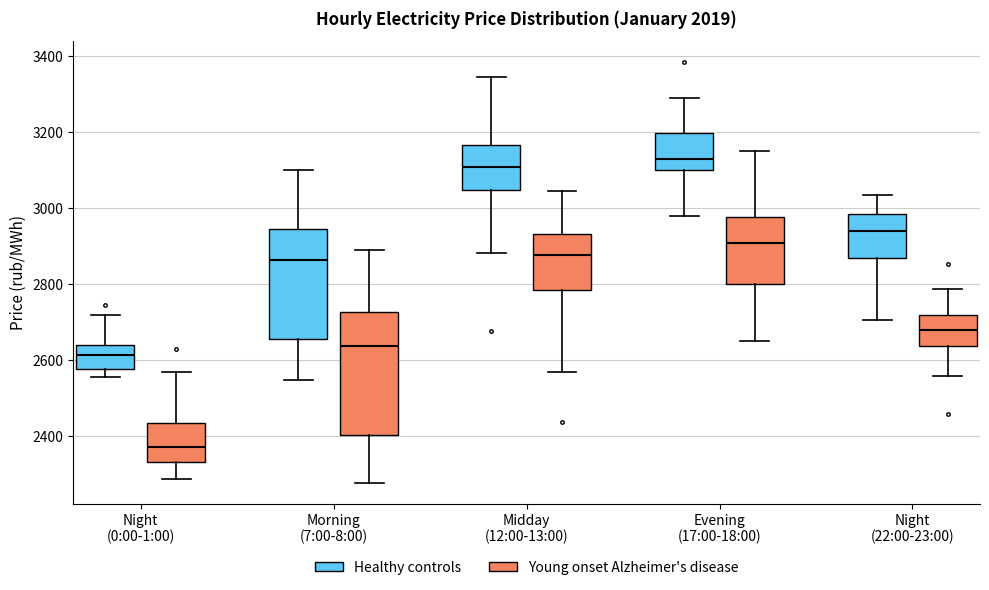

Where is the lower edge of the box for Midday (12:00-13:00) (Healthy controls) on the y-axis? The values are not printed on the chart, so give them approximately, as read against the axis.

3040